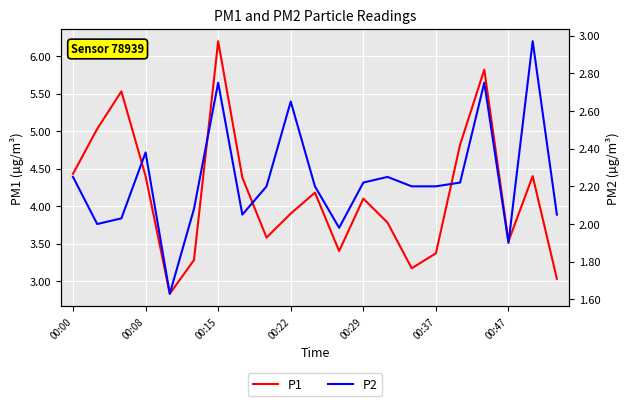

How many lines are shown in the chart?

2